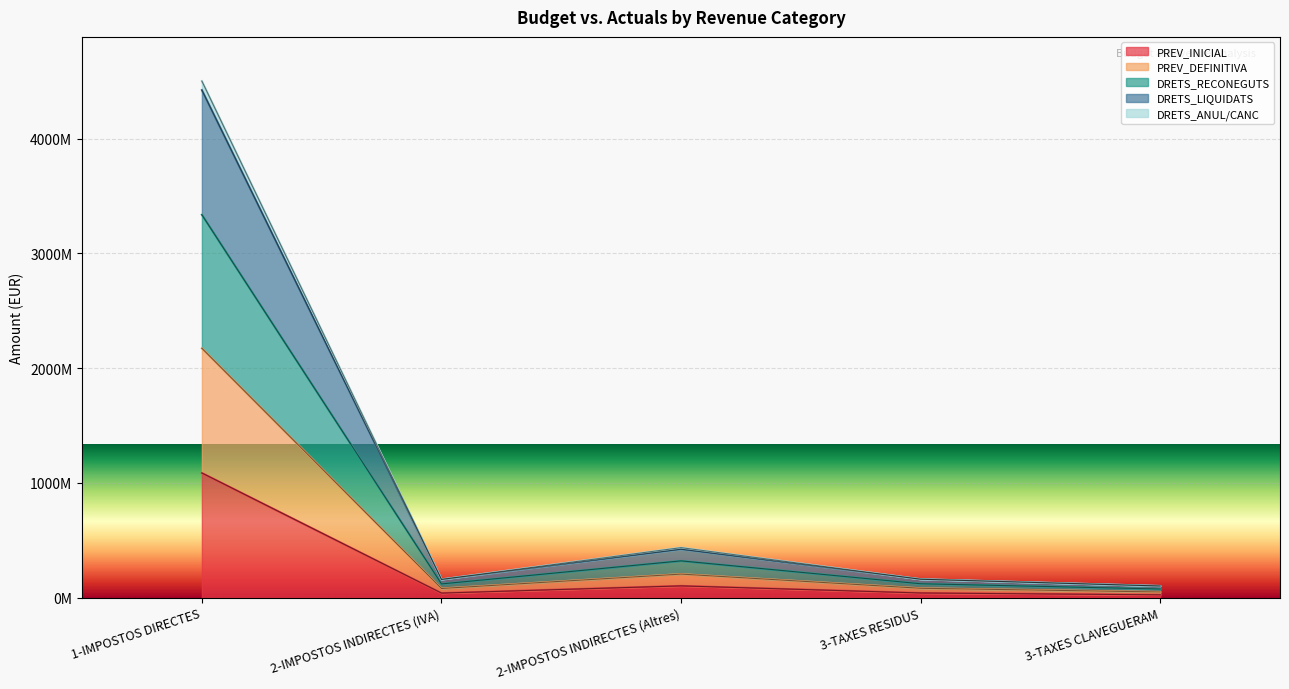

Does the chart display data point markers on the line(s)?

No